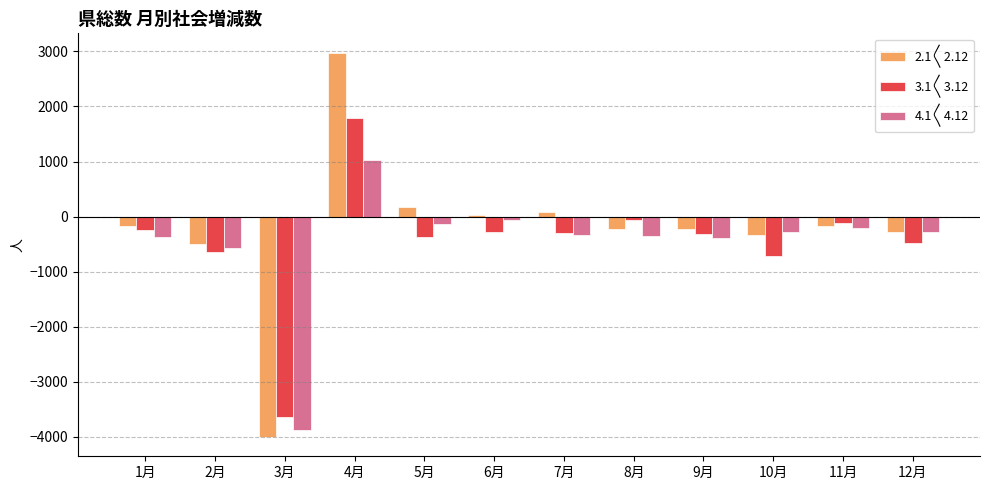

At which label does 3.1〱3.12 first exceed -294?

1月